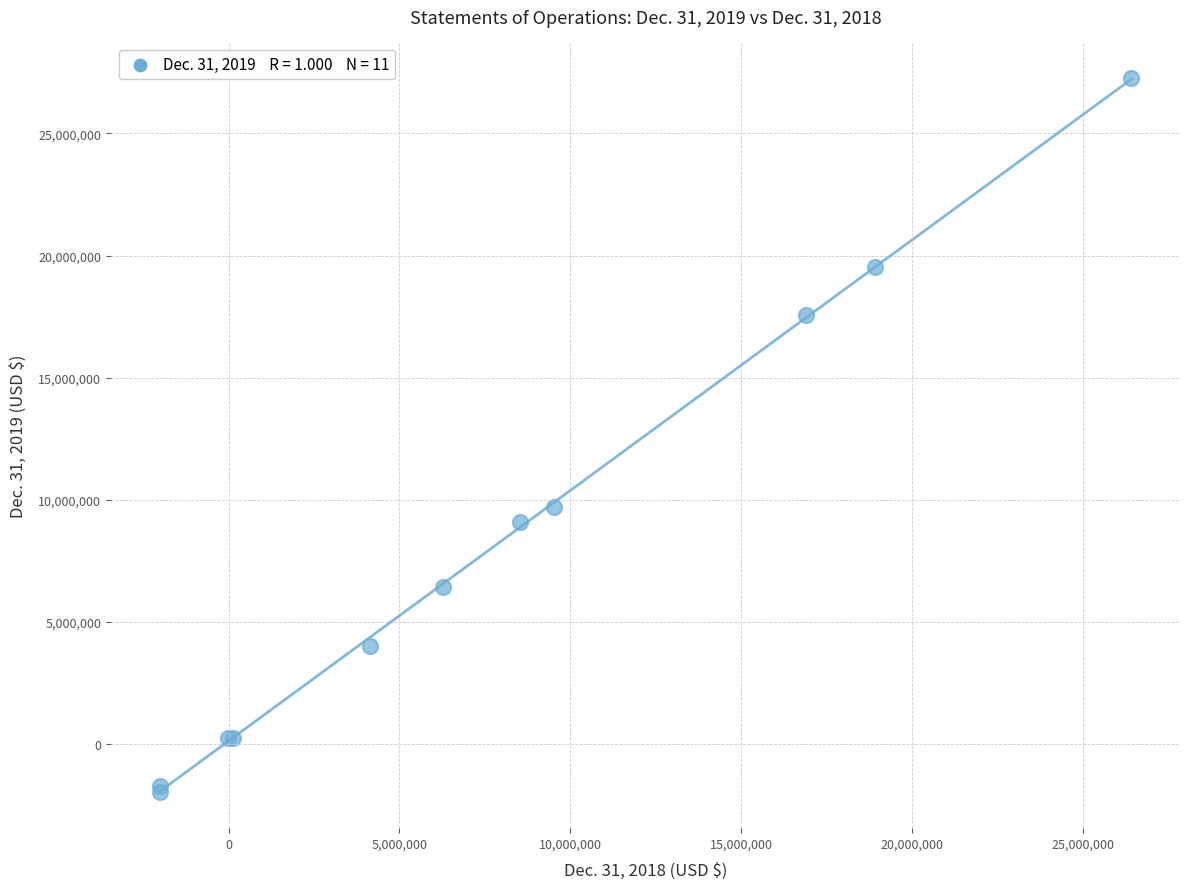

What Y value in the scatter plot is closest to 12647477?

9706104